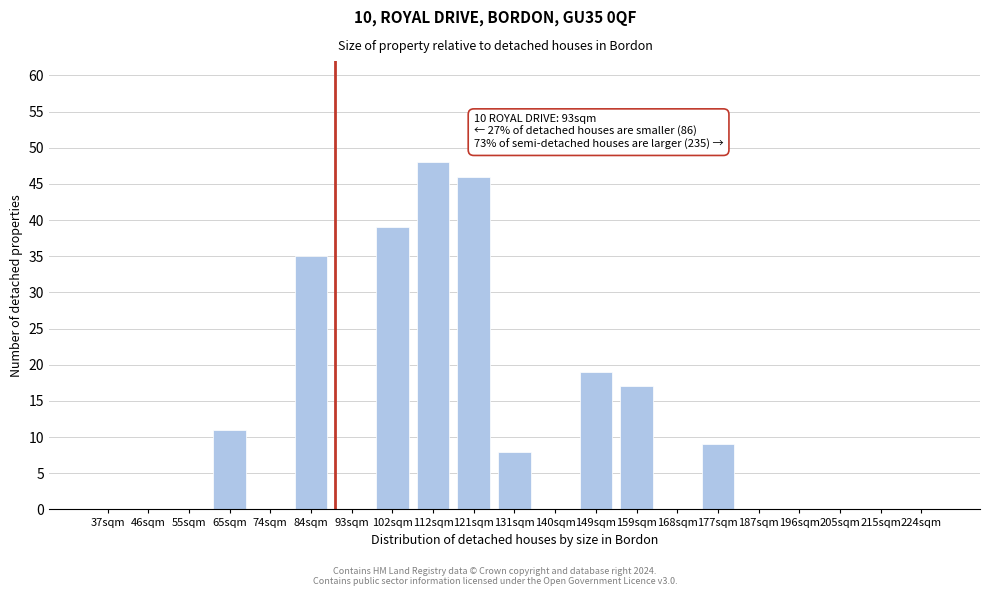

Reading left to right, extract all data points from this chart.

37sqm=0	46sqm=0	55sqm=0	65sqm=11	74sqm=0	84sqm=35	93sqm=0	102sqm=39	112sqm=48	121sqm=46	131sqm=8	140sqm=0	149sqm=19	159sqm=17	168sqm=0	177sqm=9	187sqm=0	196sqm=0	205sqm=0	215sqm=0	224sqm=0